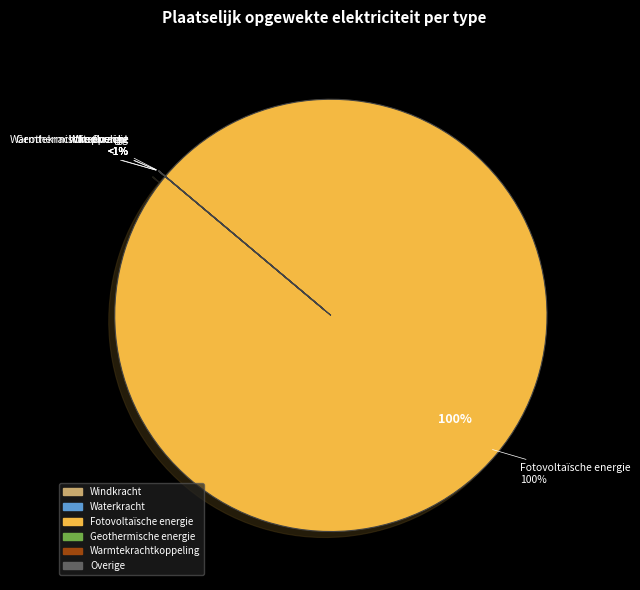

What is the majority slice?

Fotovoltaïsche energie